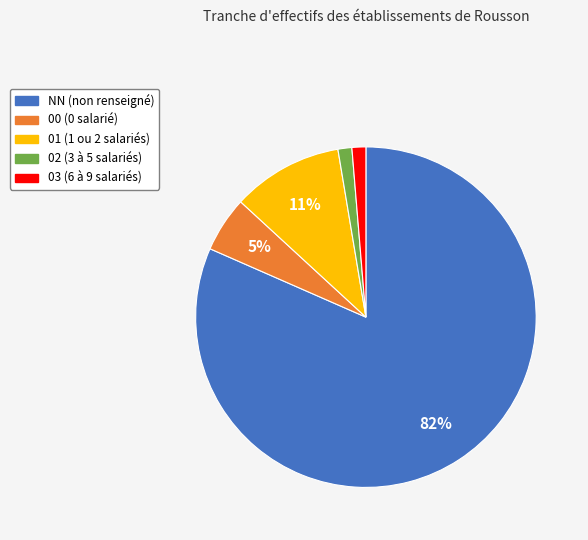

Is the sum of 02 and 01 greater than half?

No